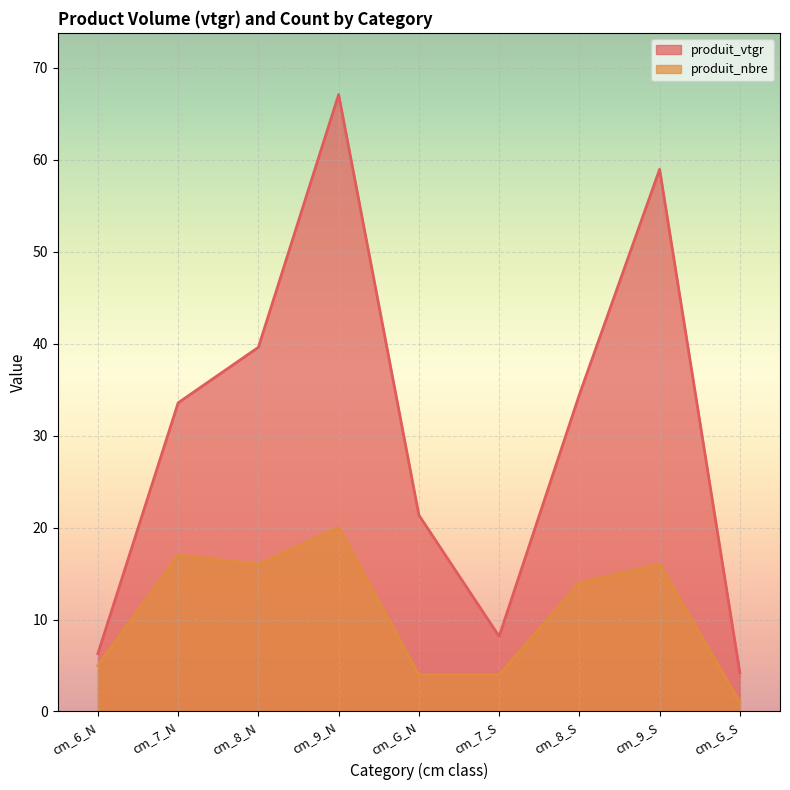

How many interior local valleys does the produit_nbre series have?

1